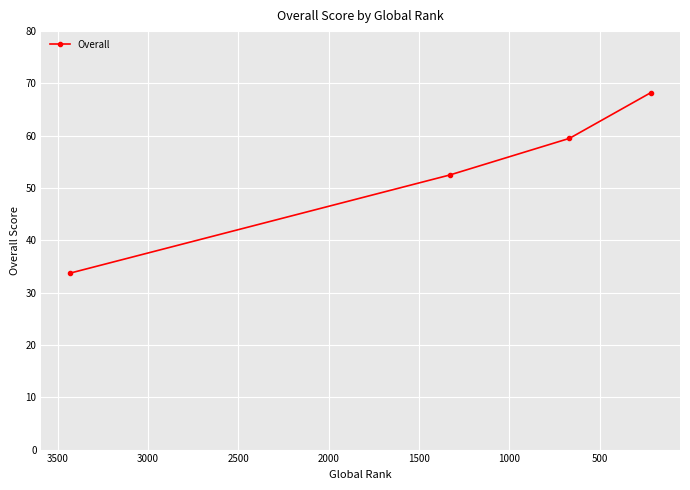

What is the sum of all values?

214.0